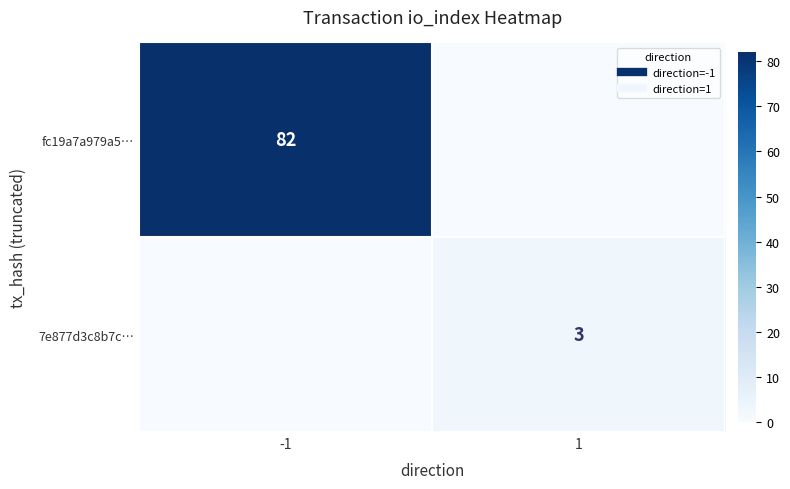

Is the value of 7e877d3c8b7c… at 1 greater than the value of fc19a7a979a5… at 1?

Yes